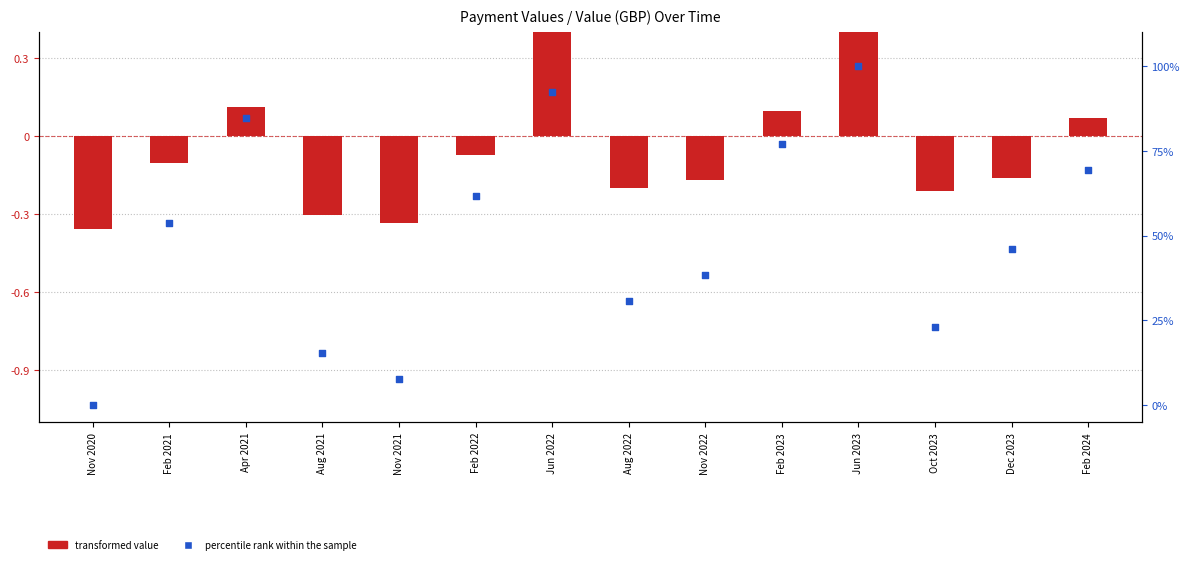

What are all the series names shown in the legend?

transformed value, percentile rank within the sample